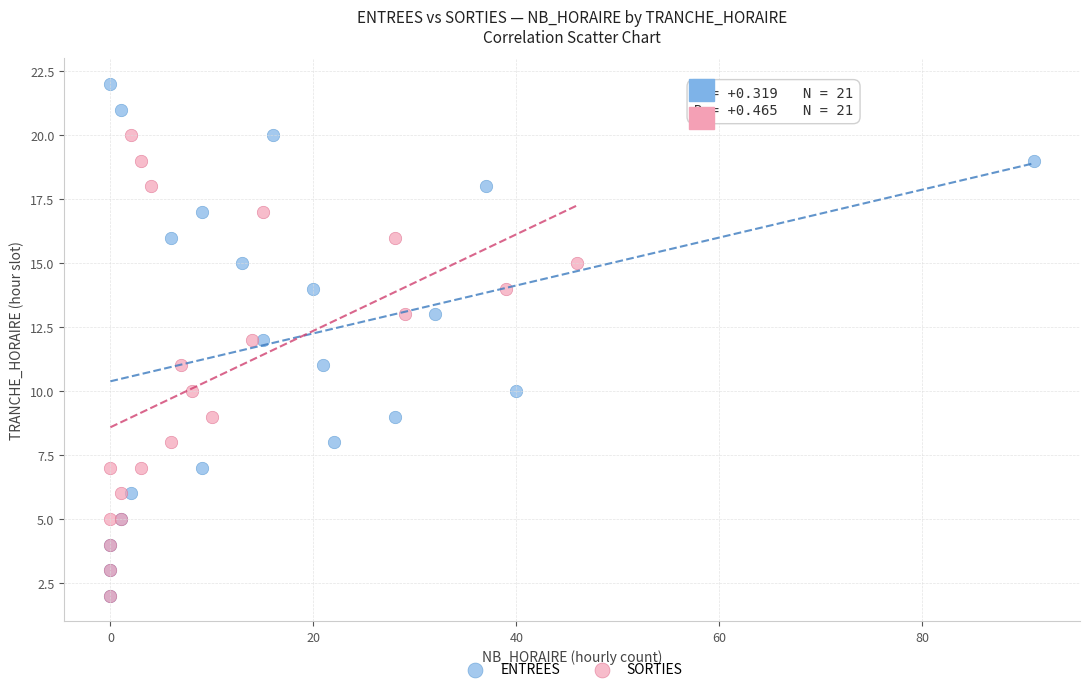

Which series has the widest spread of Y values?

ENTREES